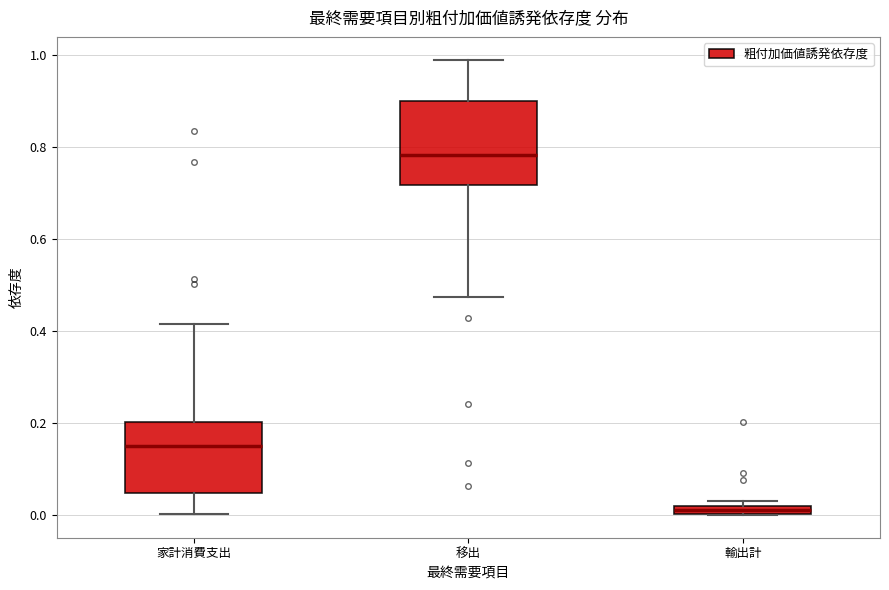

Which box's median line is the lowest?

輸出計